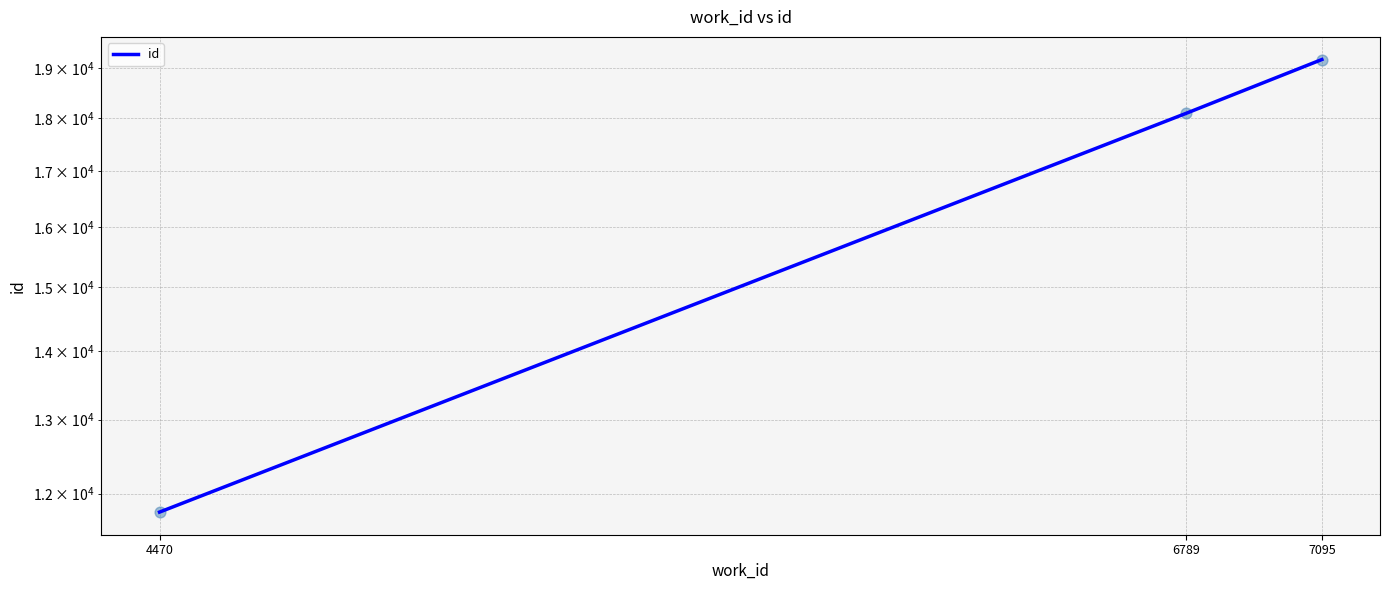

Between 4470 and 7095, which is larger?

7095